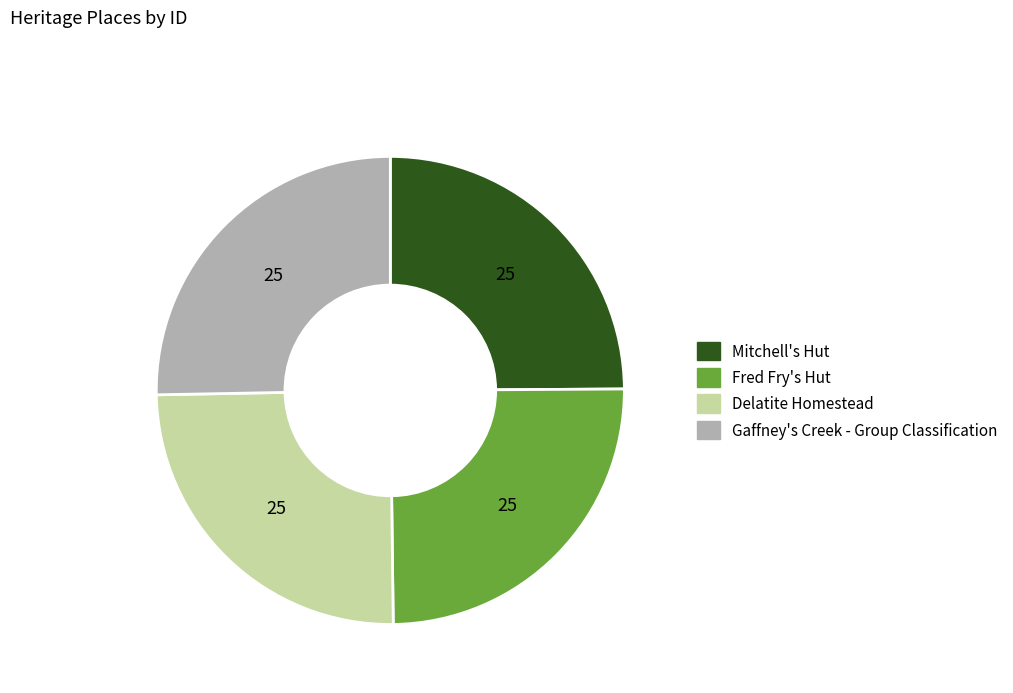

How many segments does this pie chart have?

4